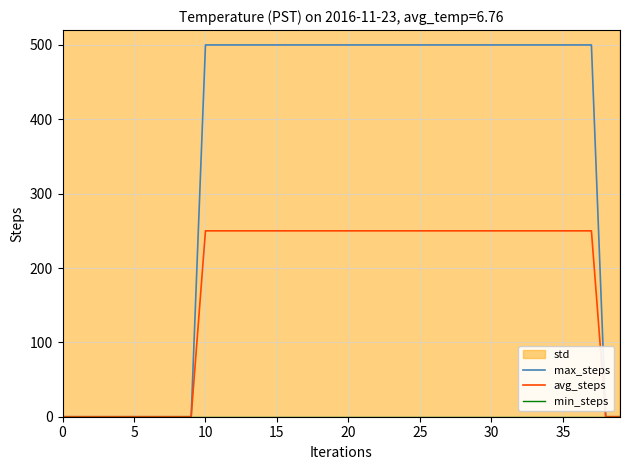

Between 15 and 30, which series saw the biggest shift?

max_steps